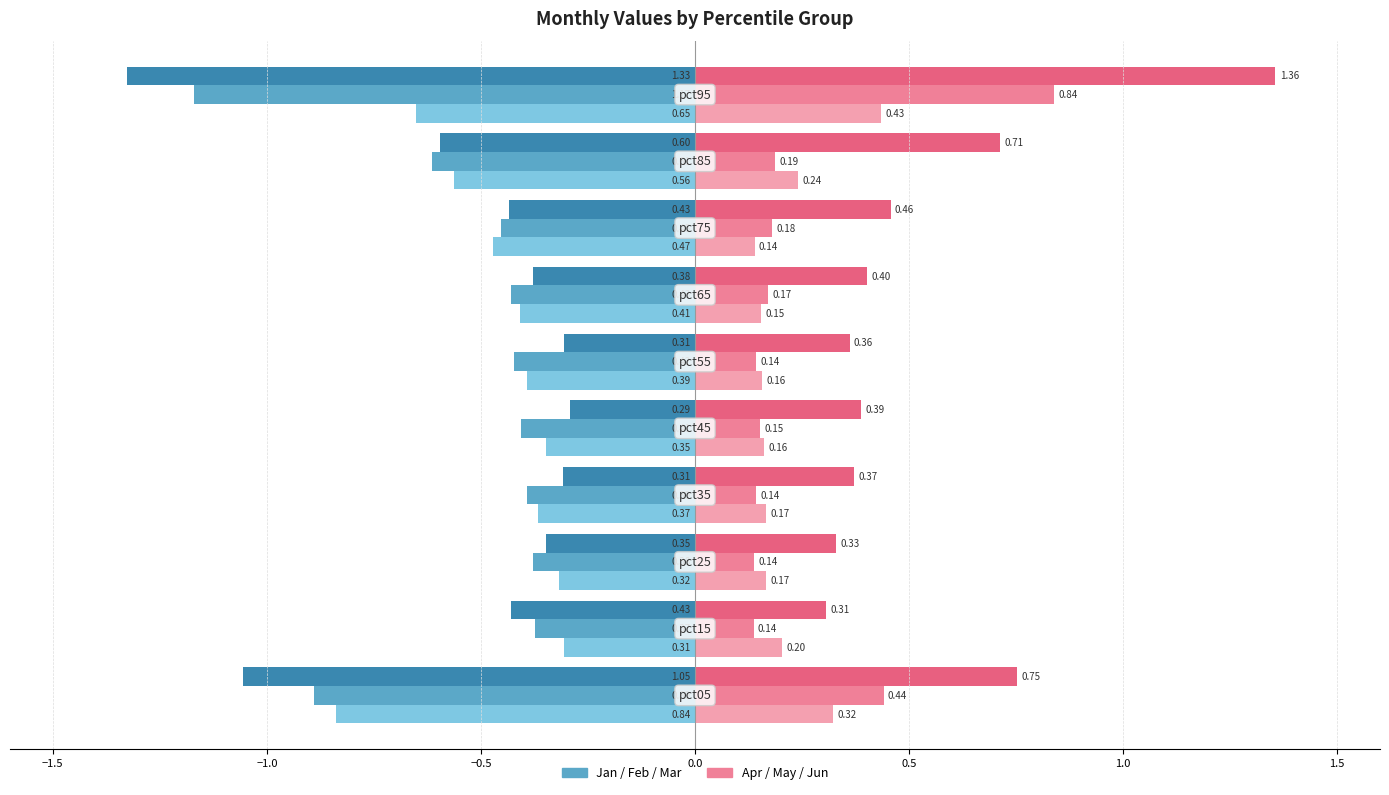

How many data points does each series have?

10